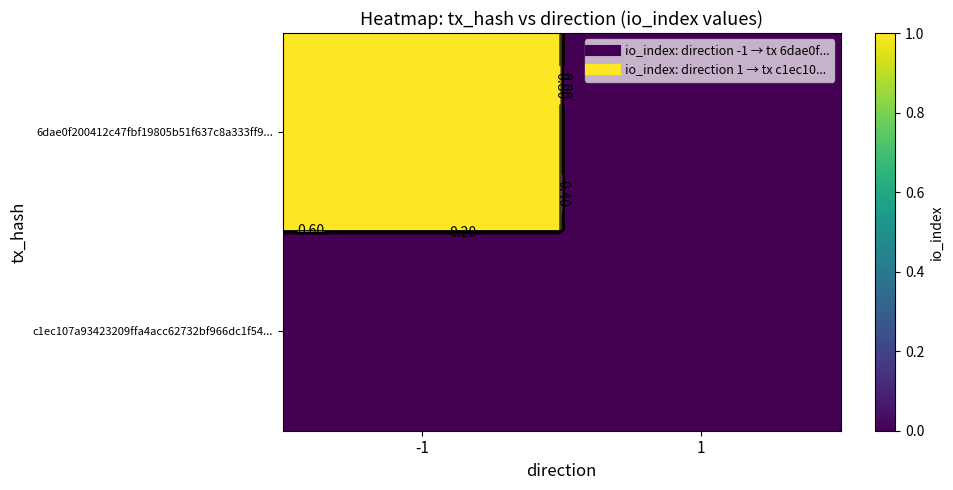

Rank the series at -1 from highest to lowest value.

6dae0f200412c47fbf19805b51f637c8a333ff9..., c1ec107a93423209ffa4acc62732bf966dc1f54...